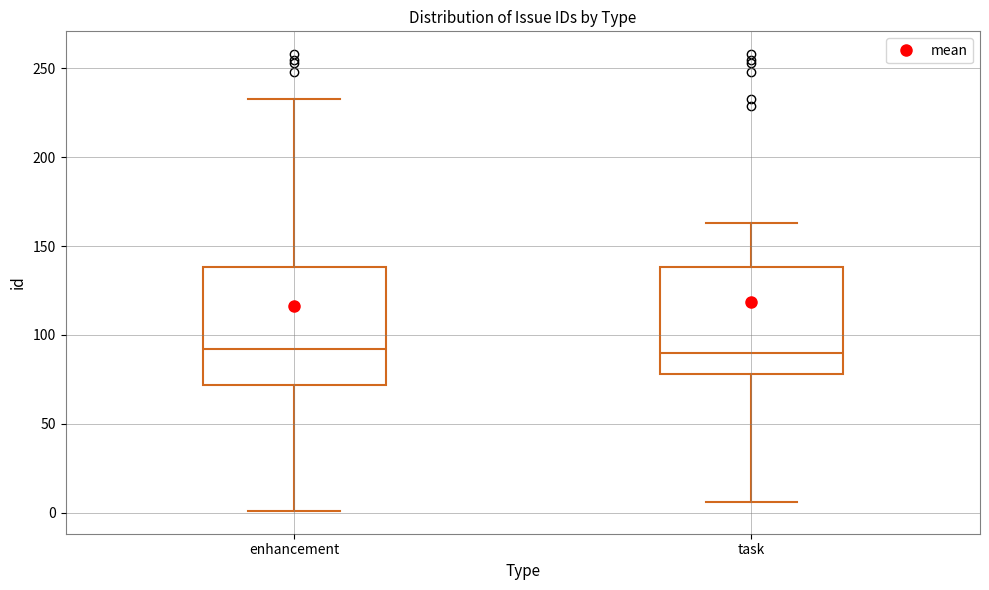

Reading left to right, read every box against the y-axis: the position of its median line, the range the box covers, and the ends of its whiskers. The values are not printed on the chart, so give them approximately, as read against the axis.

enhancement: median 90, box 70 to 140, whiskers 0 to 235
task: median 90, box 80 to 140, whiskers 5 to 165